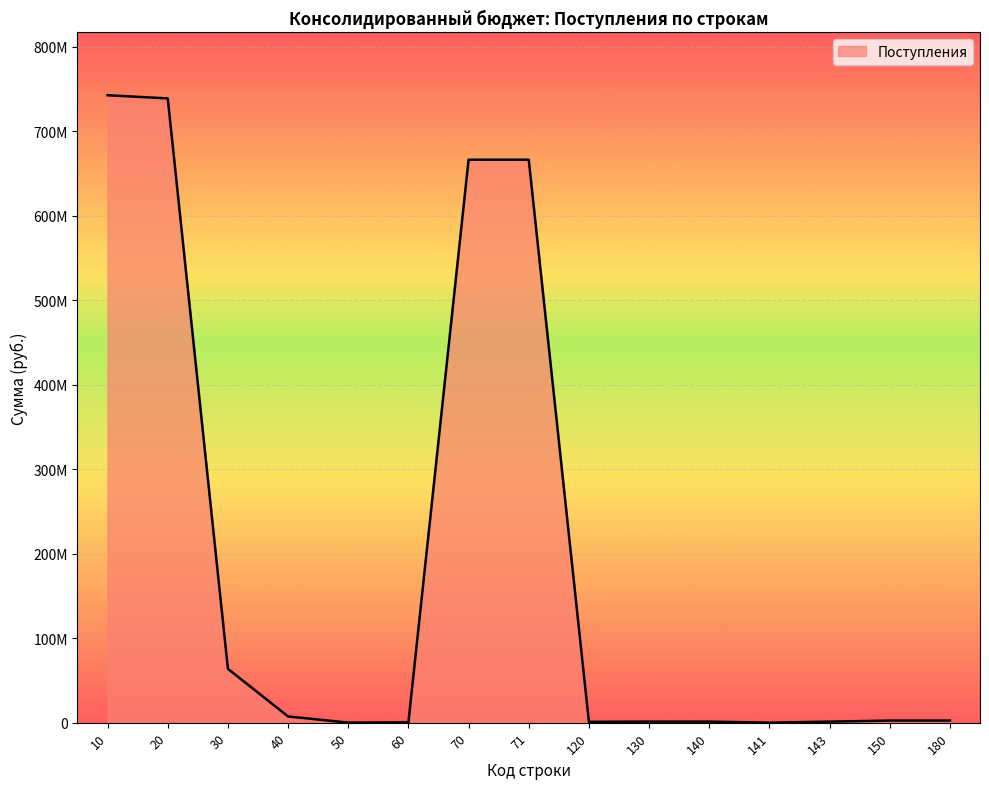

Does the chart have visible grid lines?

Yes